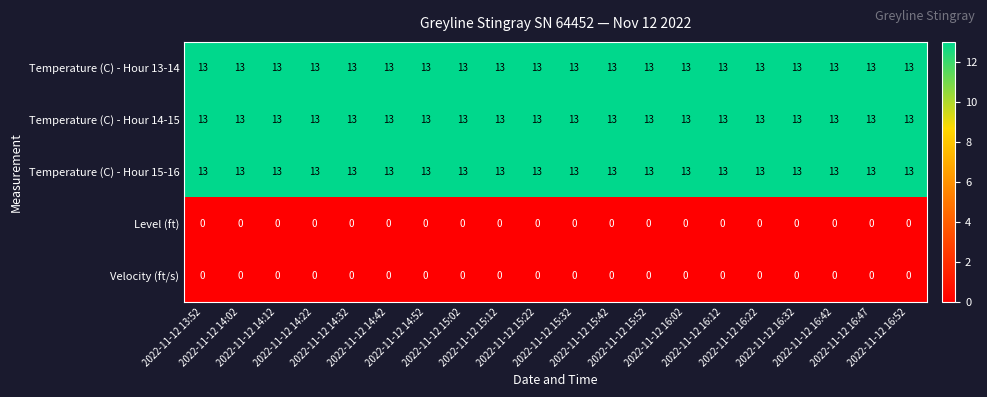

What is the sum of all Temperature (C) - Hour 13-14 values?

260